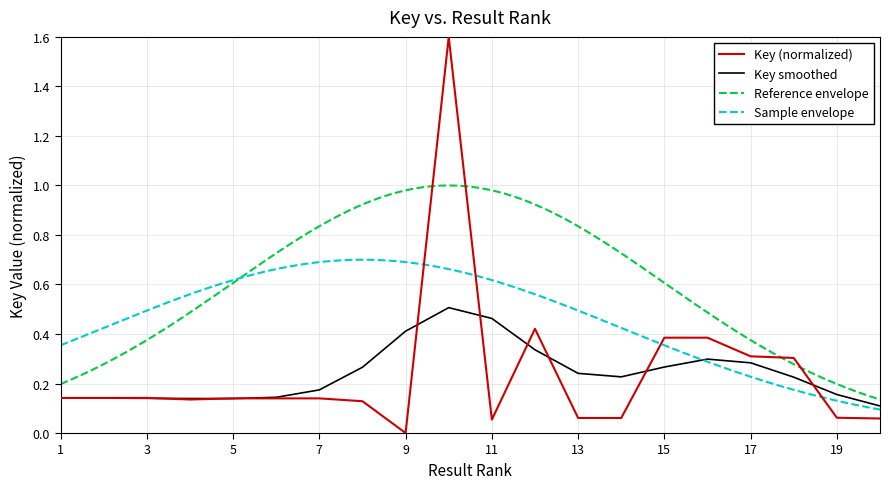

What is the value of the 16th point from the left?

0.4